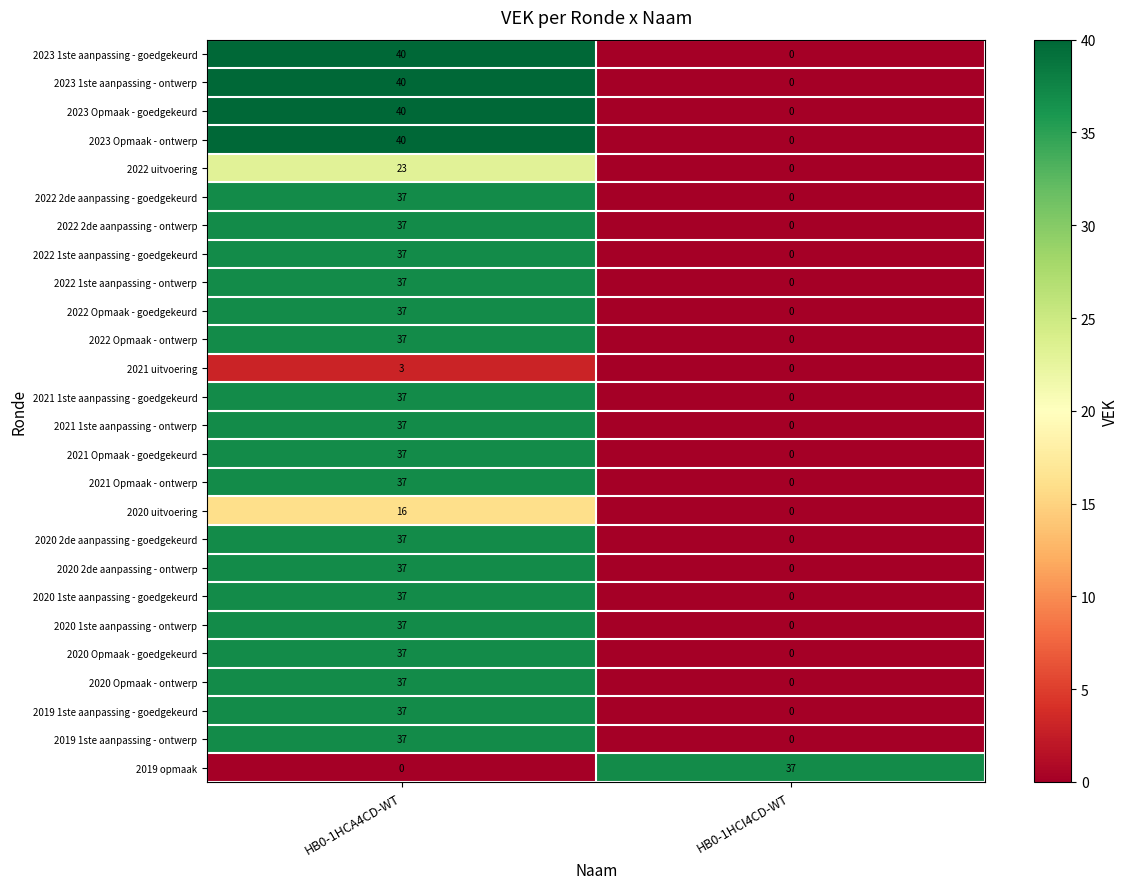

The 2023 1ste aanpassing - ontwerp series shows 40 at HB0-1HCA4CD-WT. True or false?

True